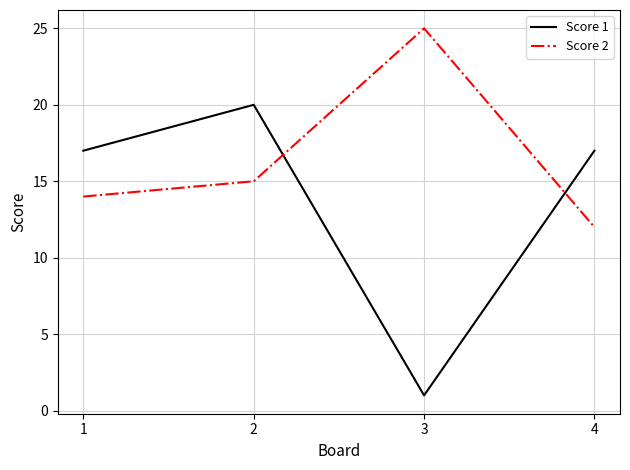

Reading right to left, extract all data points from this chart.

Score 1: 4=17	3=1	2=20	1=17
Score 2: 4=12	3=25	2=15	1=14